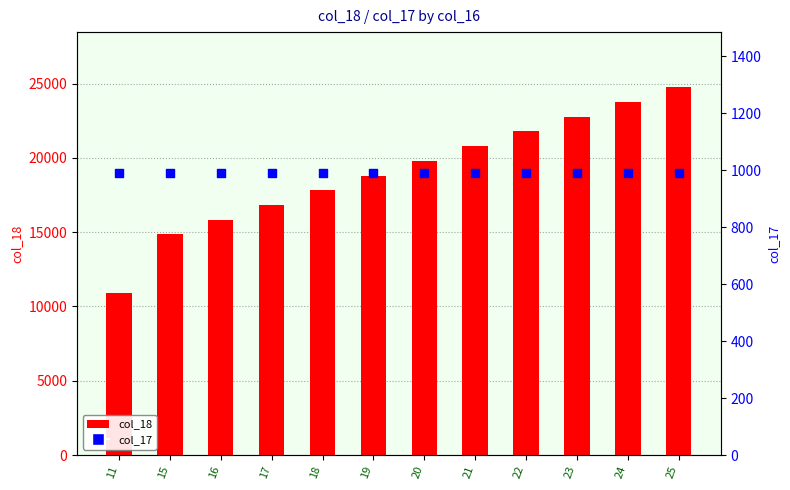

Which series reaches the minimum Y coordinate?

col_17